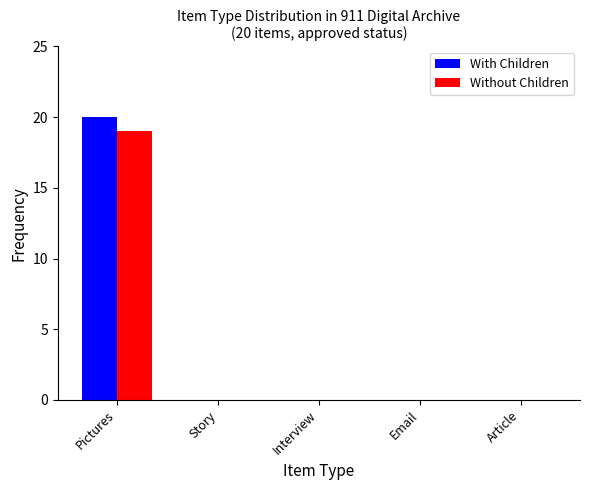

The Without Children series shows 0 at Story. True or false?

True